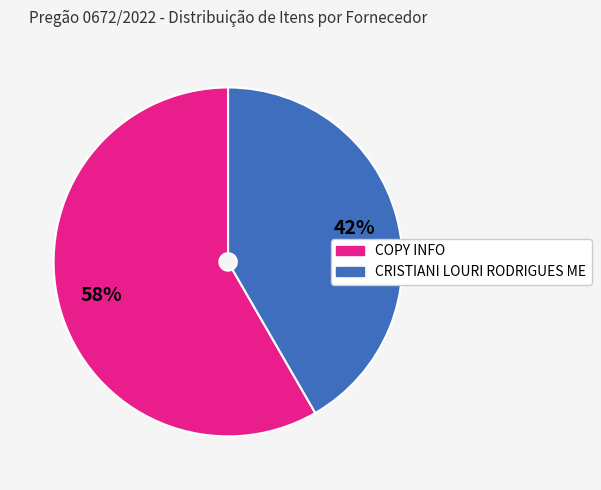

What is the ratio of the value at COPY INFO to the value at CRISTIANI LOURI RODRIGUES ME?

1.4